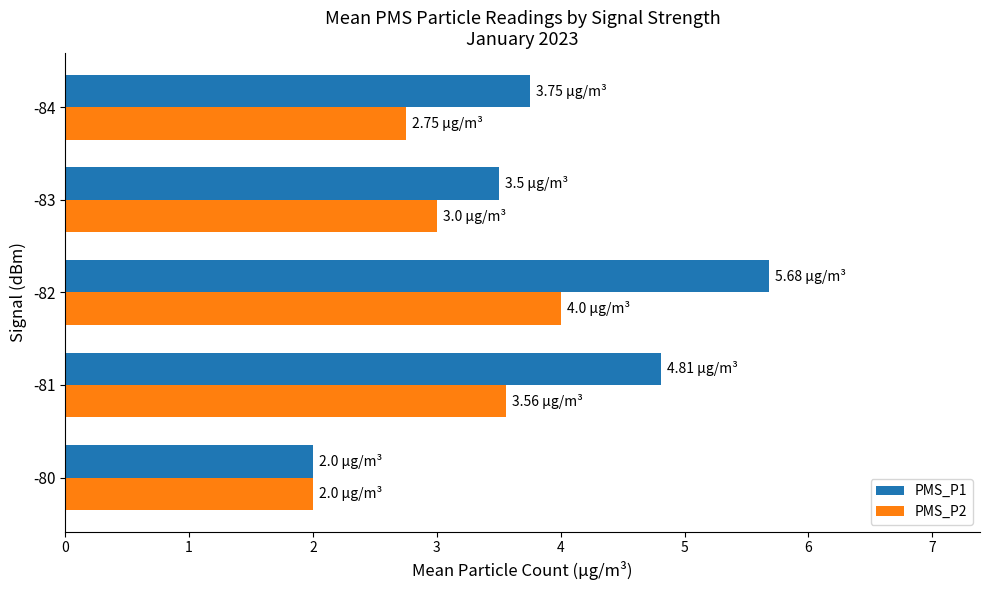

Rank the categories by PMS_P1 value from lowest to highest.

-80, -83, -84, -81, -82